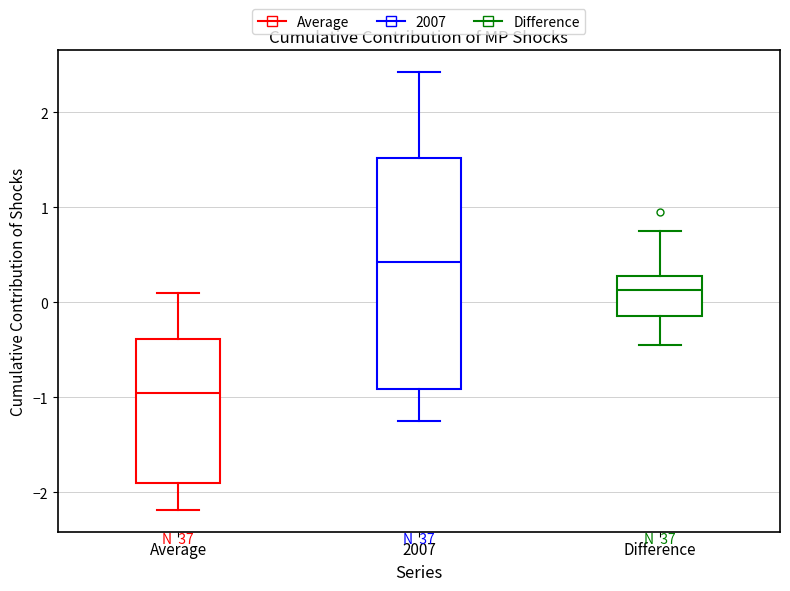

Which box is the tallest, from its lower edge to its upper edge?

2007